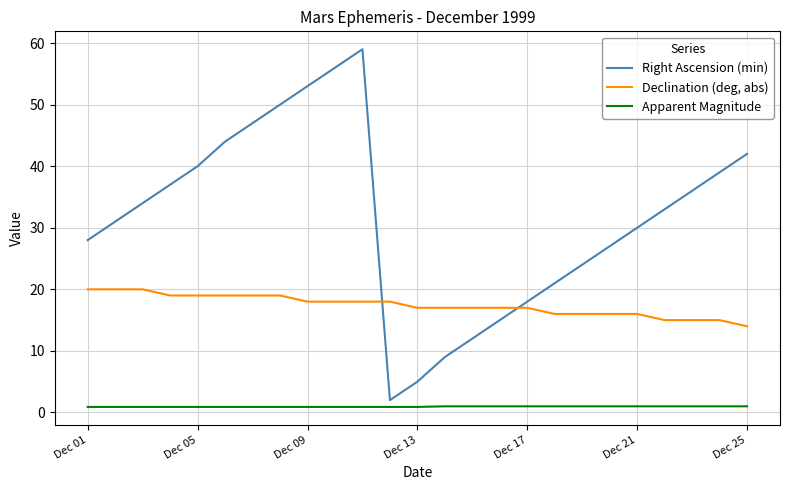

True or false: Right Ascension (min) and Declination (deg, abs) cross at least once.

True